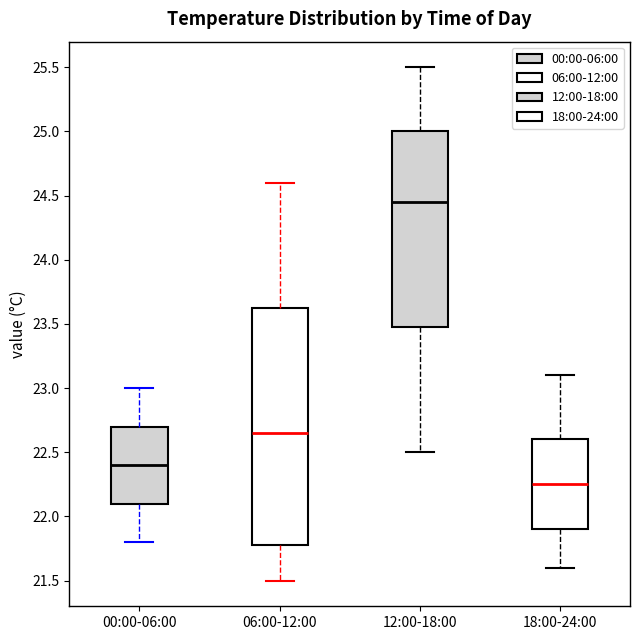

Which box is the tallest, from its lower edge to its upper edge?

06:00-12:00